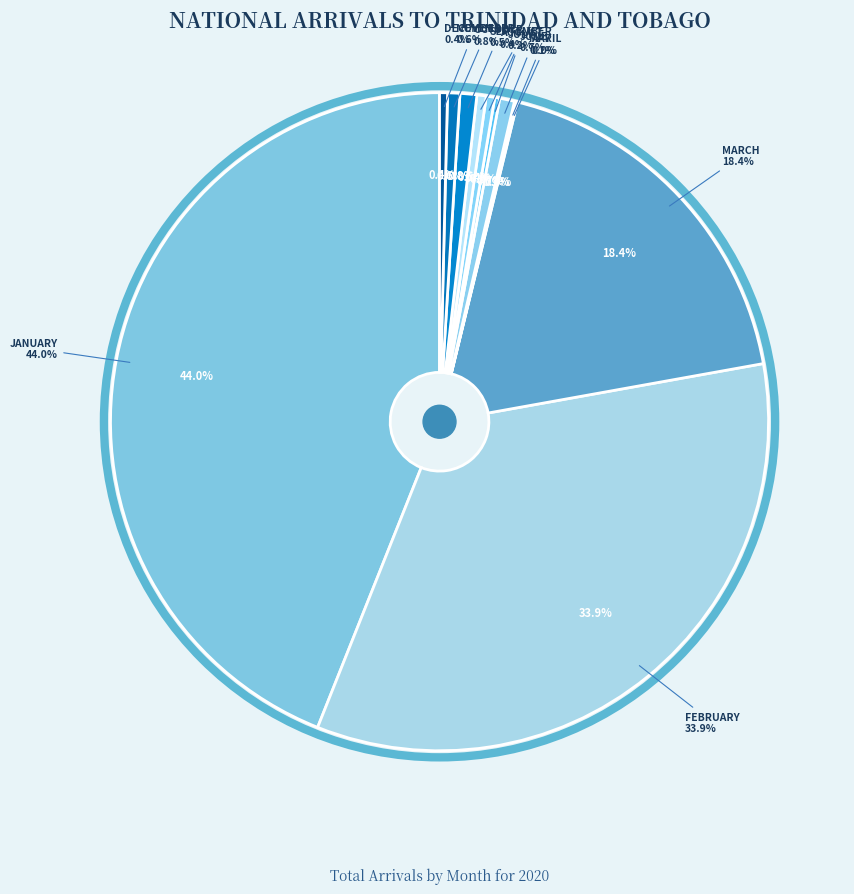

What portion of the pie excludes DECEMBER?

99.6%